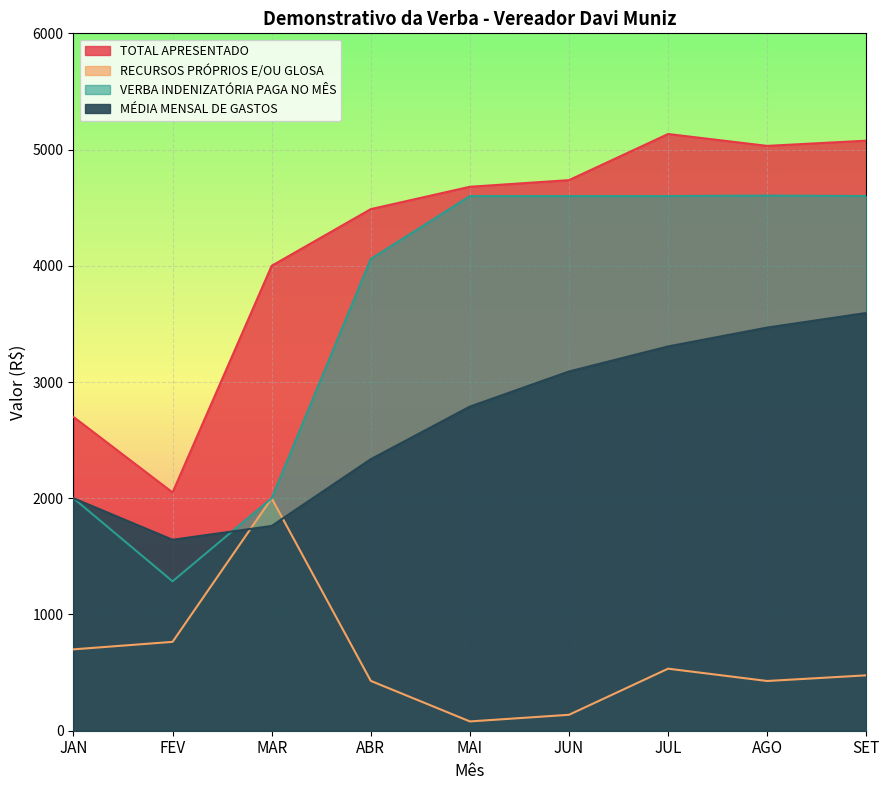

What position from the right is SET?

1